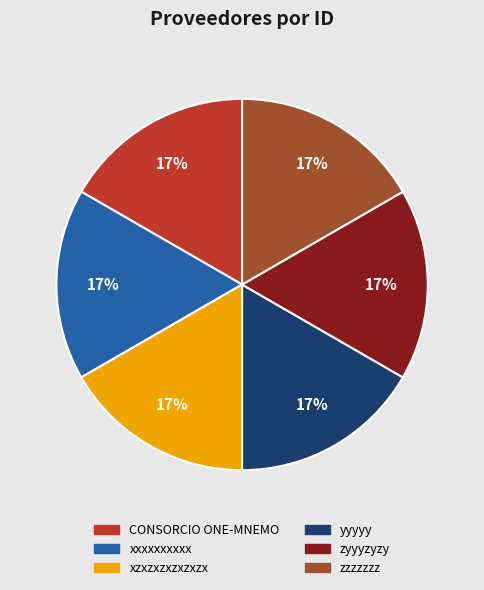

What percentage is the xxxxxxxxxx slice, to the nearest percent?

17%